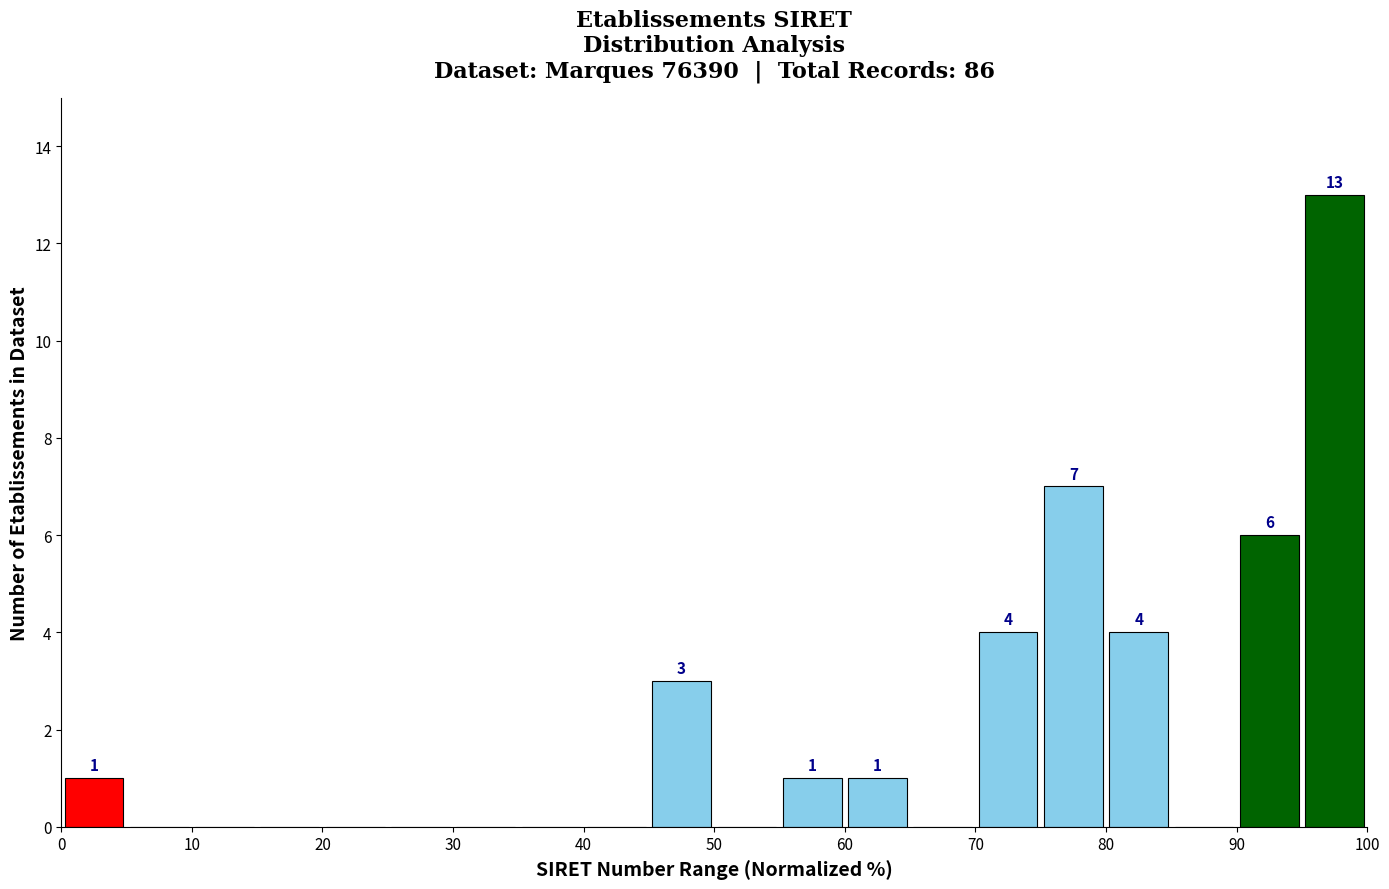

Over which range of the x-axis is the bar tallest?

95 to 100